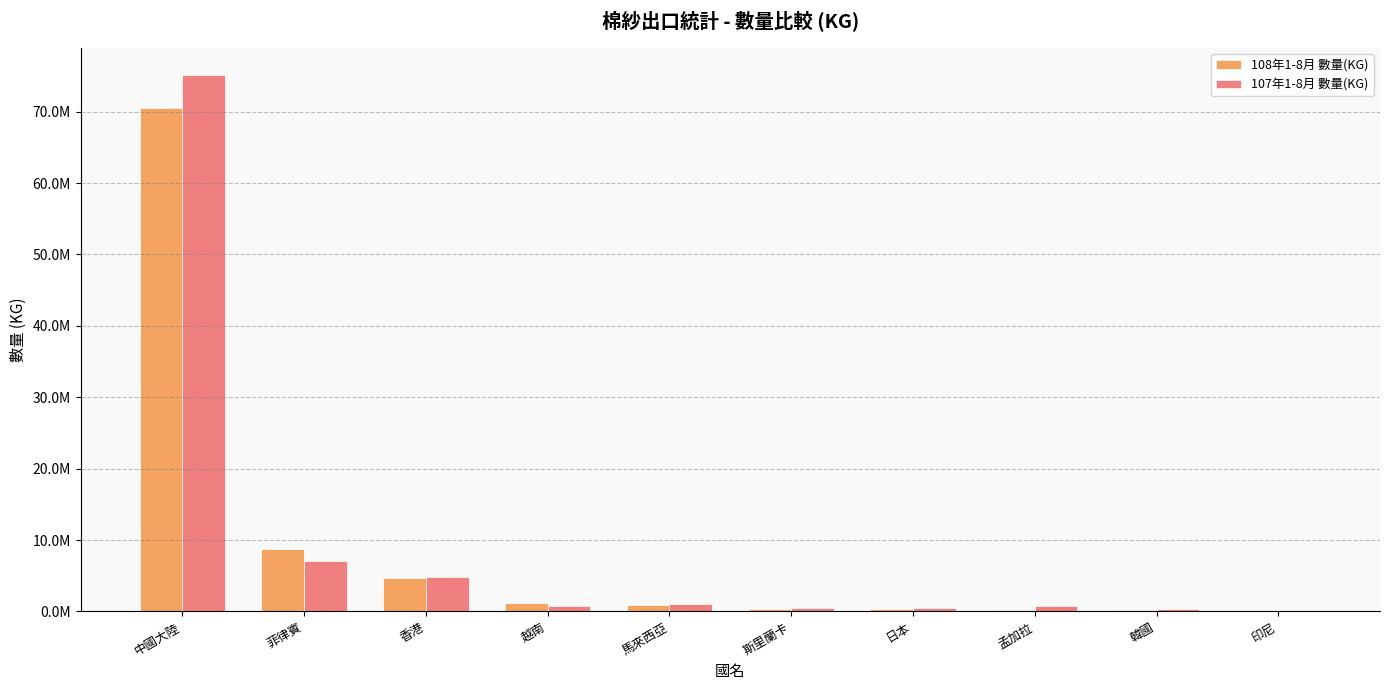

What is the difference between the highest and lowest values at 菲律賓?

1783806